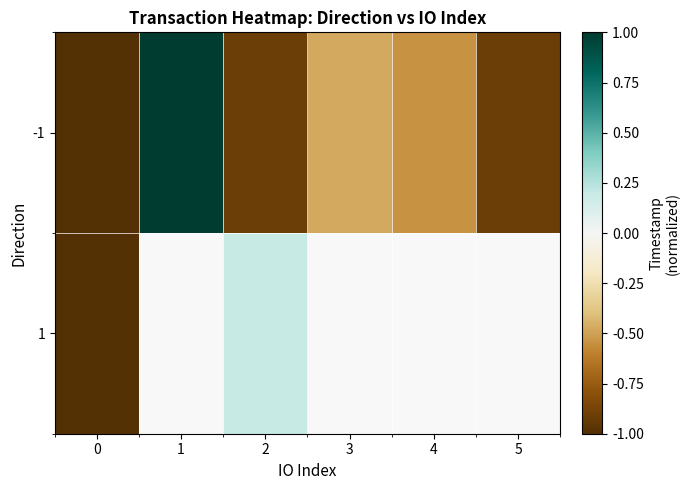

Is the value of -1 at 4 greater than the value of 1 at 1?

No